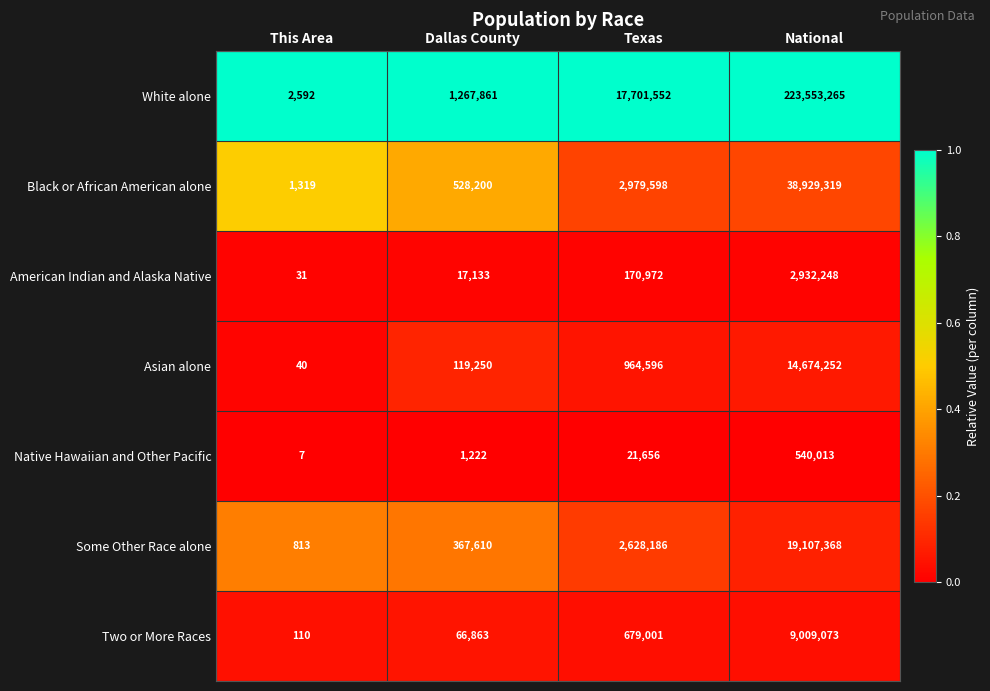

Rank the series by their maximum value, from highest to lowest.

White alone, Black or African American alone, Some Other Race alone, Asian alone, Two or More Races, American Indian and Alaska Native, Native Hawaiian and Other Pacific